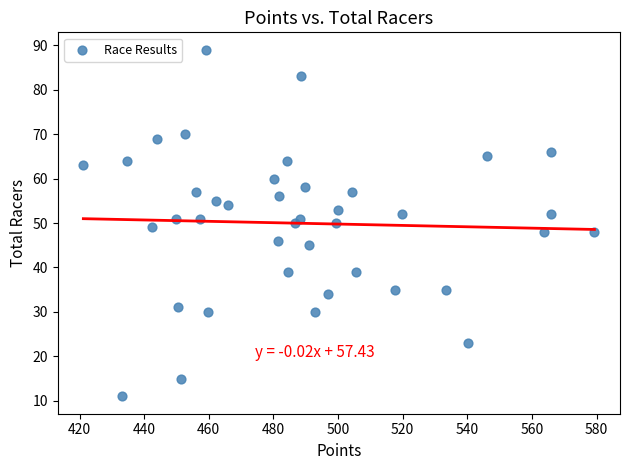

What is the range of Y values (max minus min)?

78